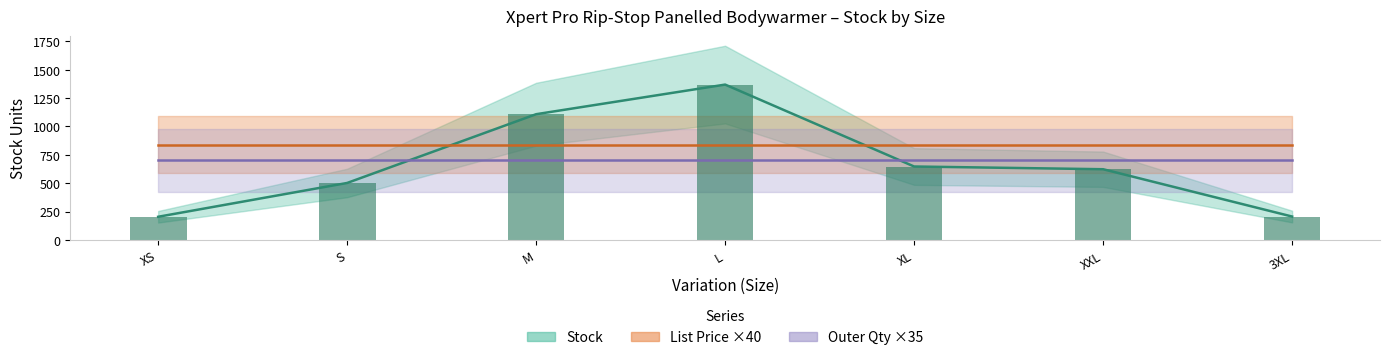

At which category is the sum across all series the highest?

L